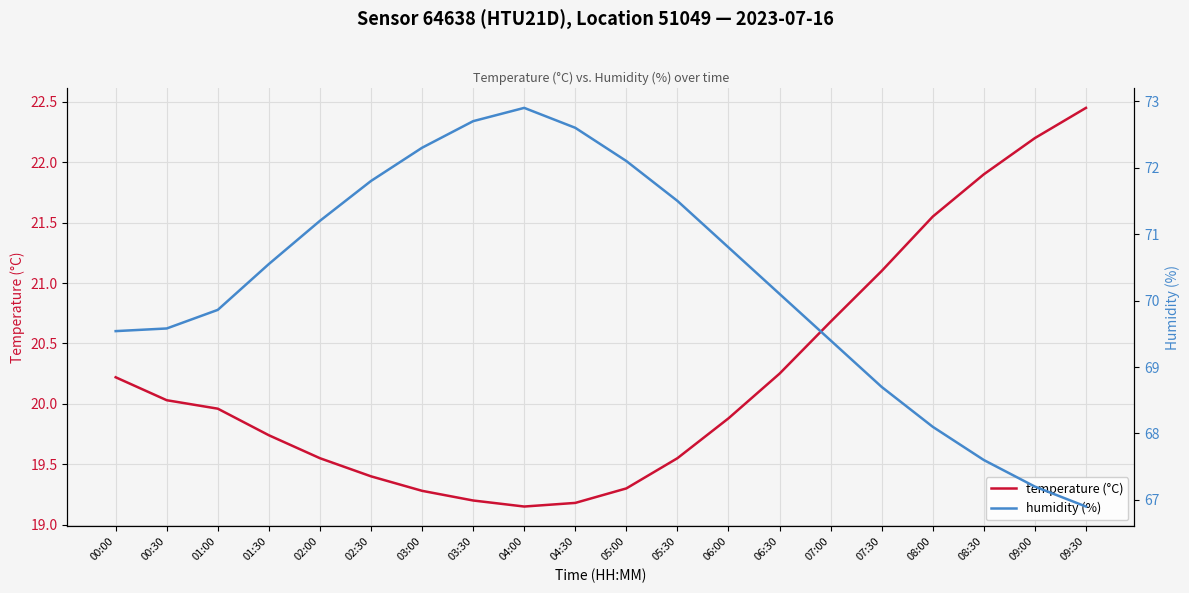

What is the sum of all temperature (°C) values?

404.6